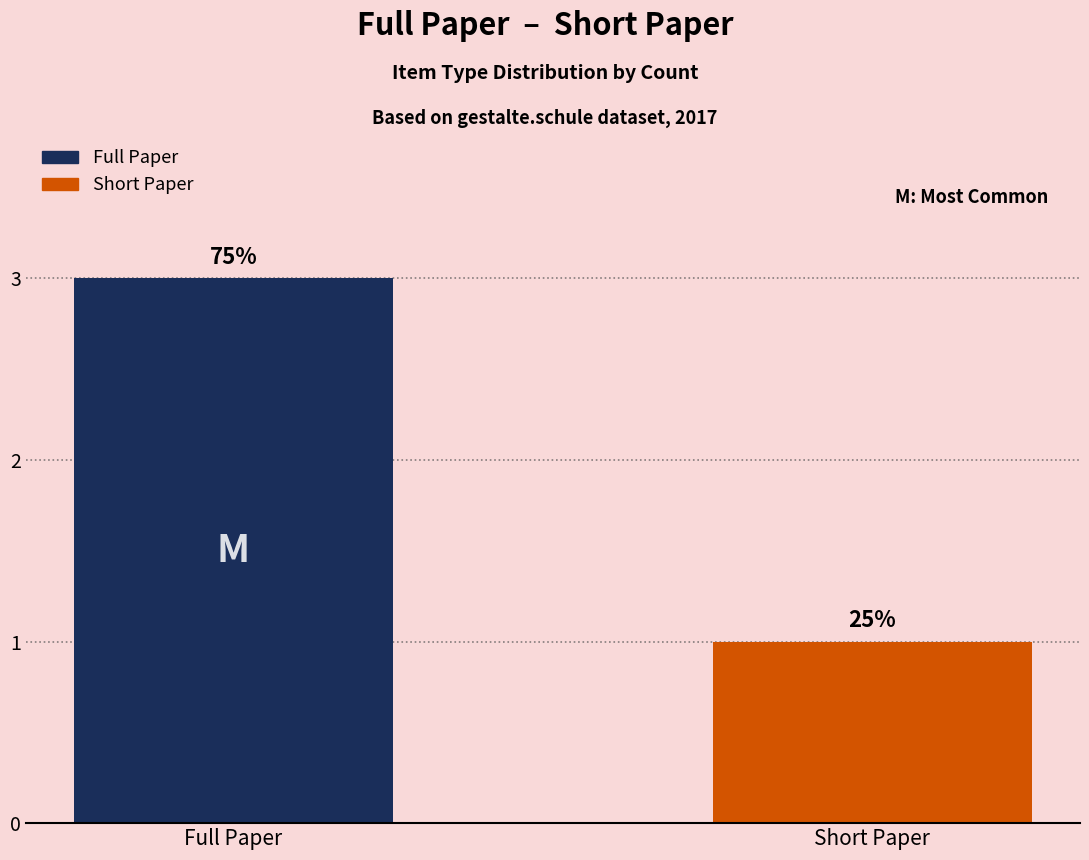

What are all the series names shown in the legend?

Full Paper, Short Paper